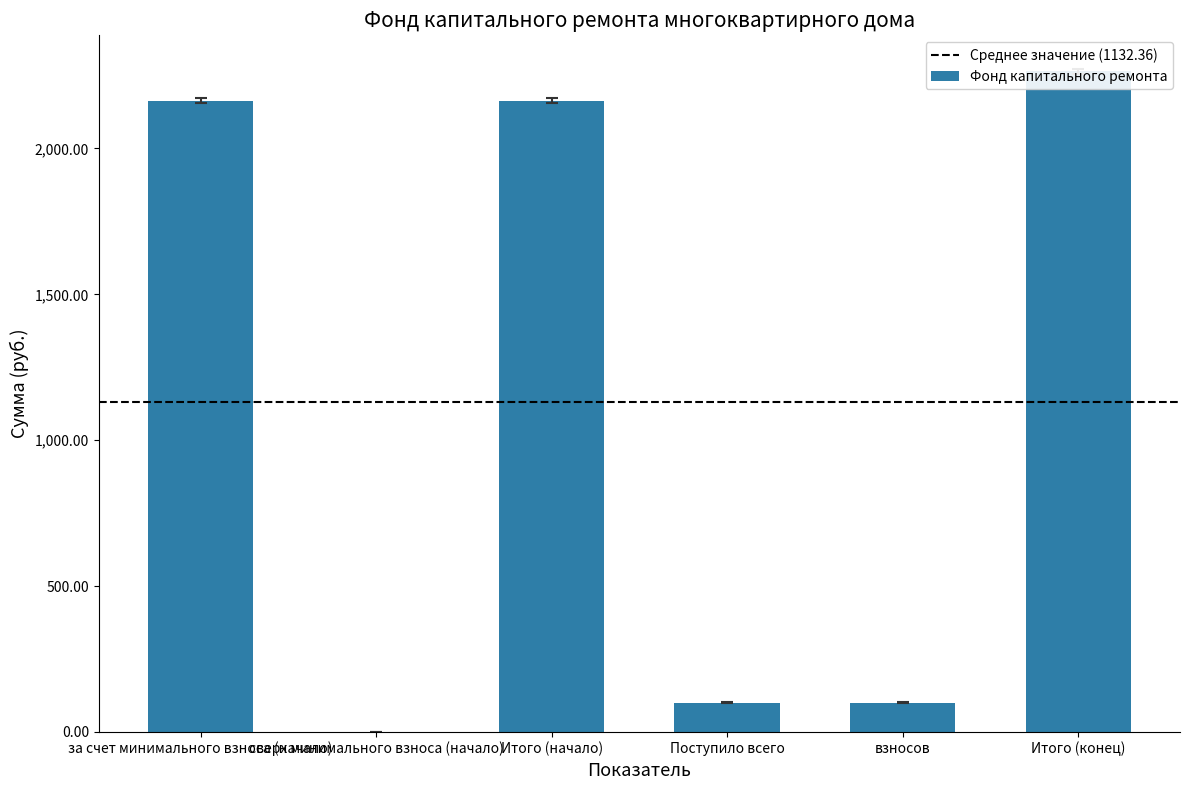

How many values exceed 2164?

3